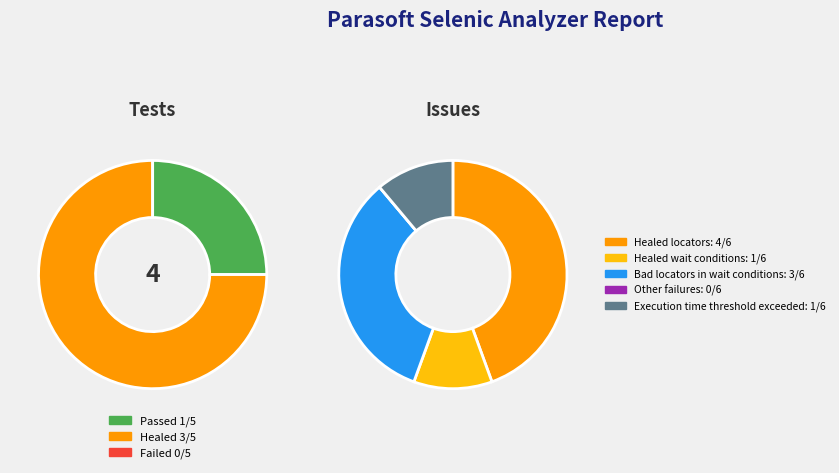

Does Azimuth Sum Mode account for over 50% of the chart?

No